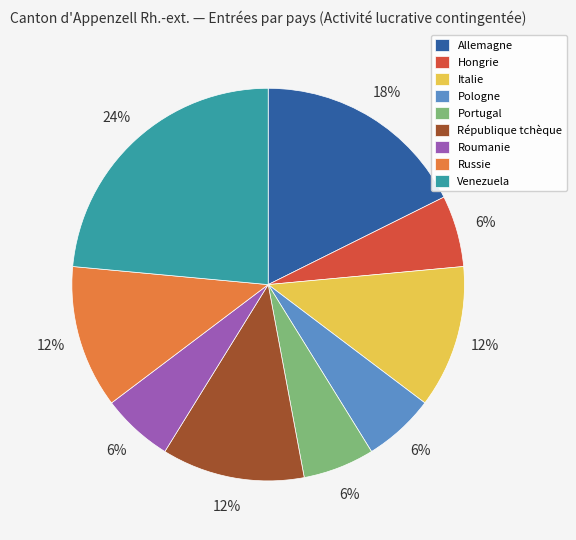

How many slices are in this pie chart?

9